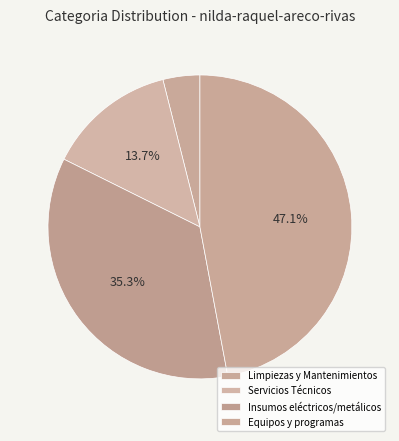

How many segments does this pie chart have?

4